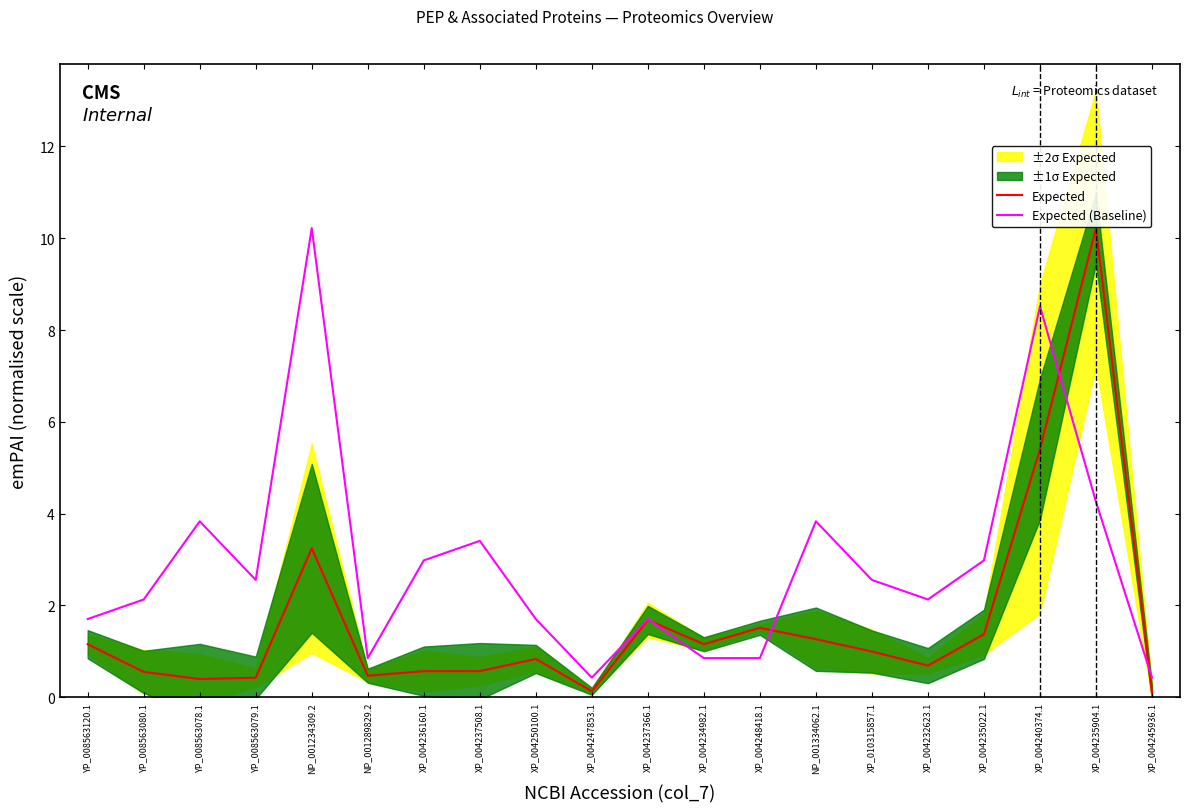

What is the difference between the maximum and minimum values in the Expected (Baseline) series?

9.8